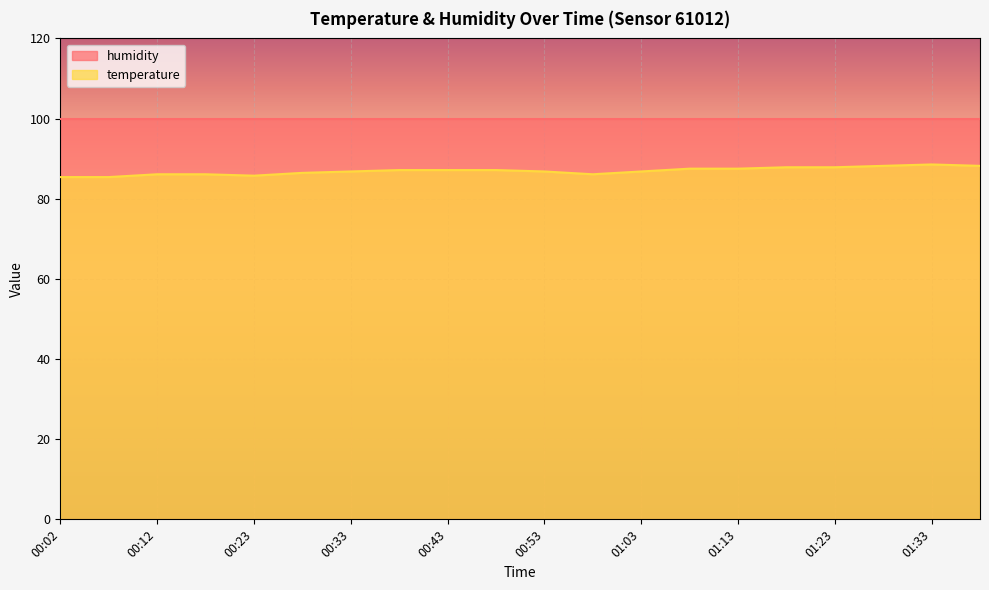

Reading right to left, what are all the values shown in this chart?

01:39=88.2	01:33=88.5	01:28=88.2	01:23=87.9	01:18=87.9	01:13=87.5	01:08=87.5	01:03=86.8	00:58=86.1	00:53=86.8	00:48=87.1	00:43=87.1	00:38=87.1	00:33=86.8	00:28=86.5	00:23=85.8	00:18=86.1	00:12=86.1	00:07=85.4	00:02=85.4